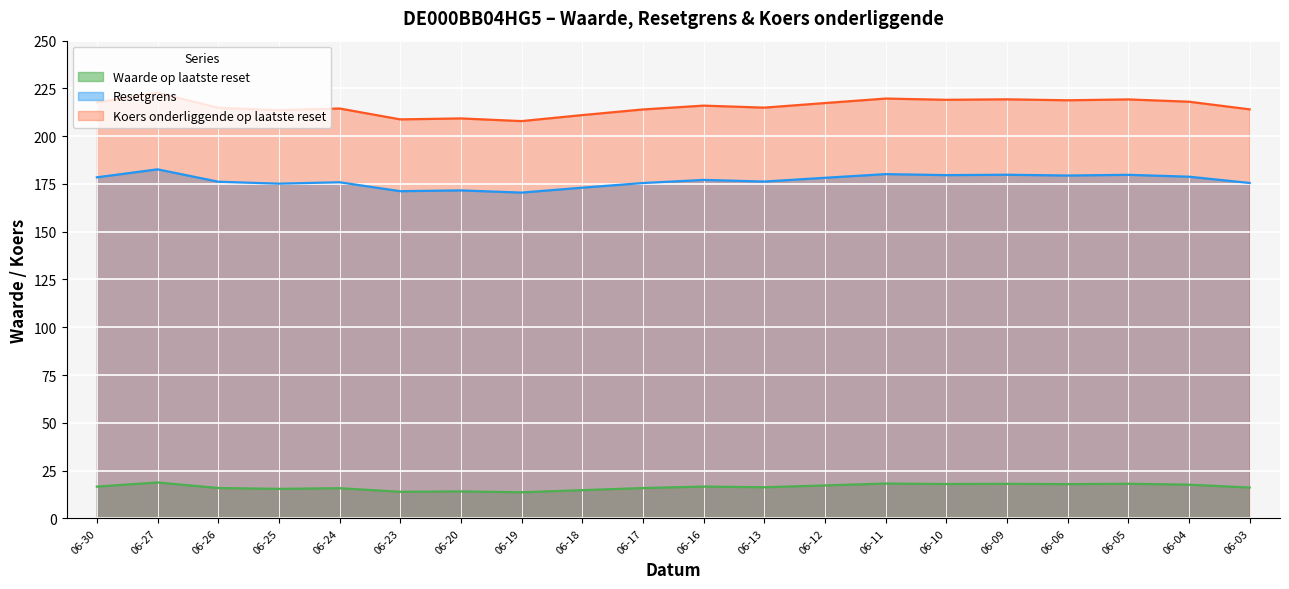

Which series has the widest spread of values?

Koers onderliggende op laatste reset